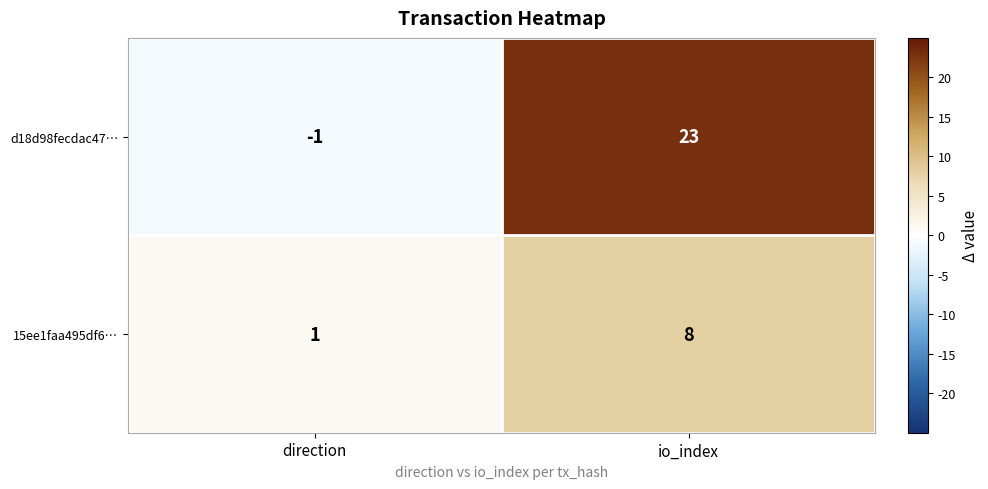

Where is d18d98fecdac47… nearest to the value 11?

direction